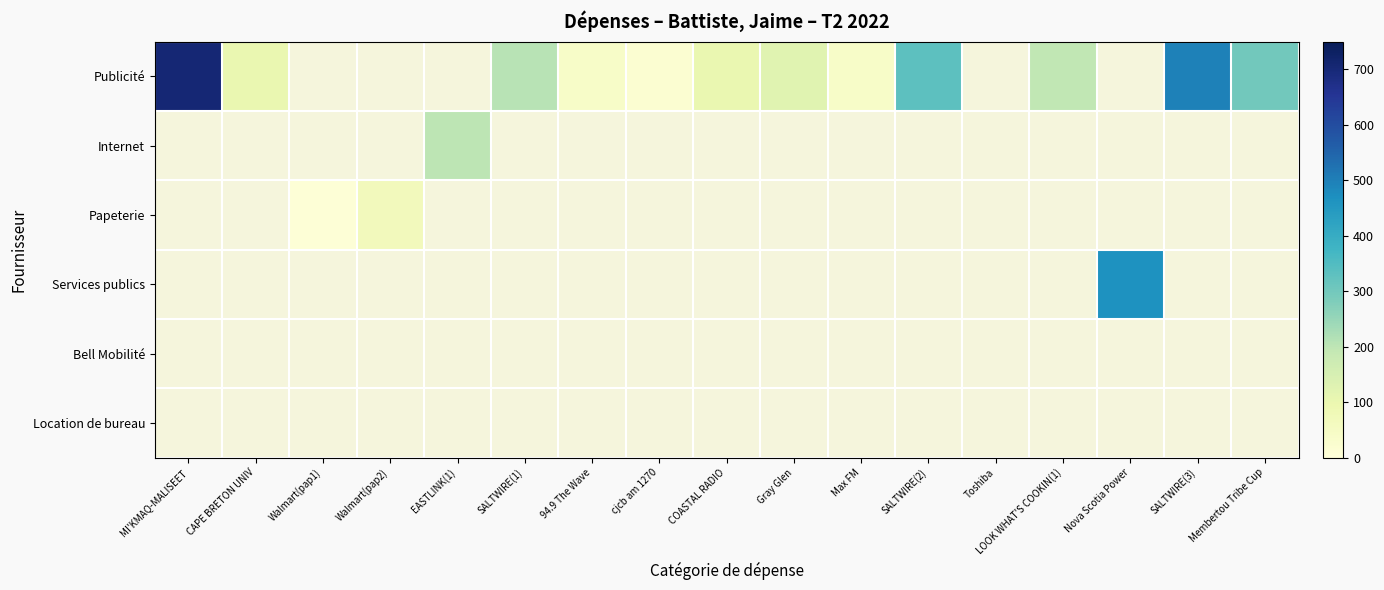

Which label corresponds to the largest value in the chart?

MI'KMAQ-MALISEET